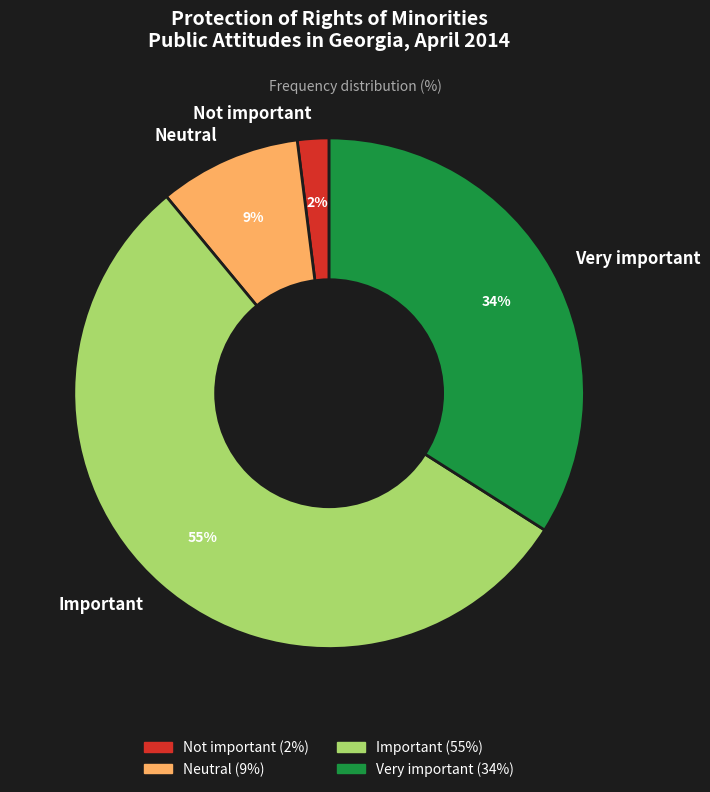

How many segments does this pie chart have?

4